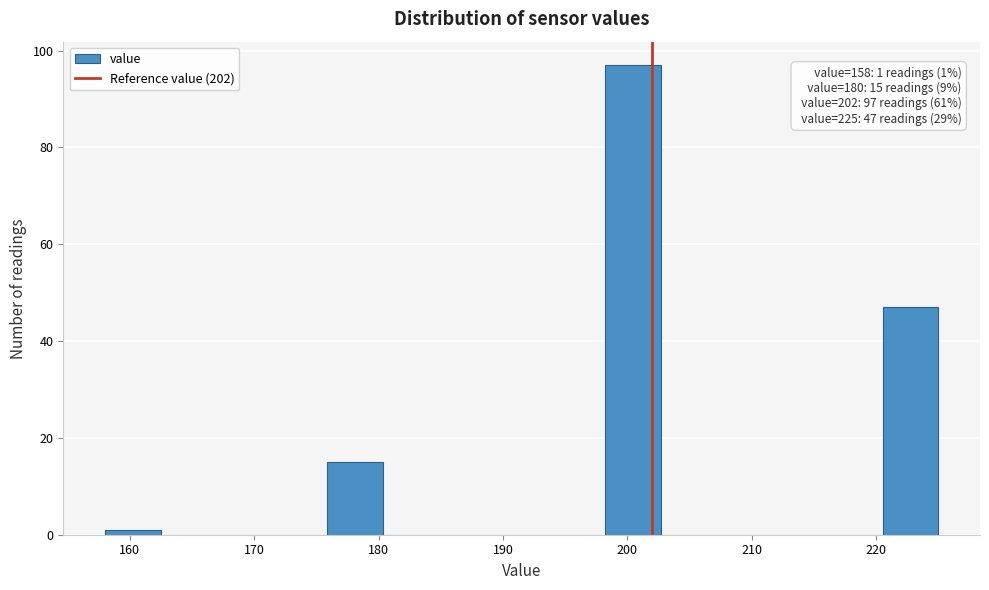

Over which range of the x-axis is the bar tallest?

198 to 203